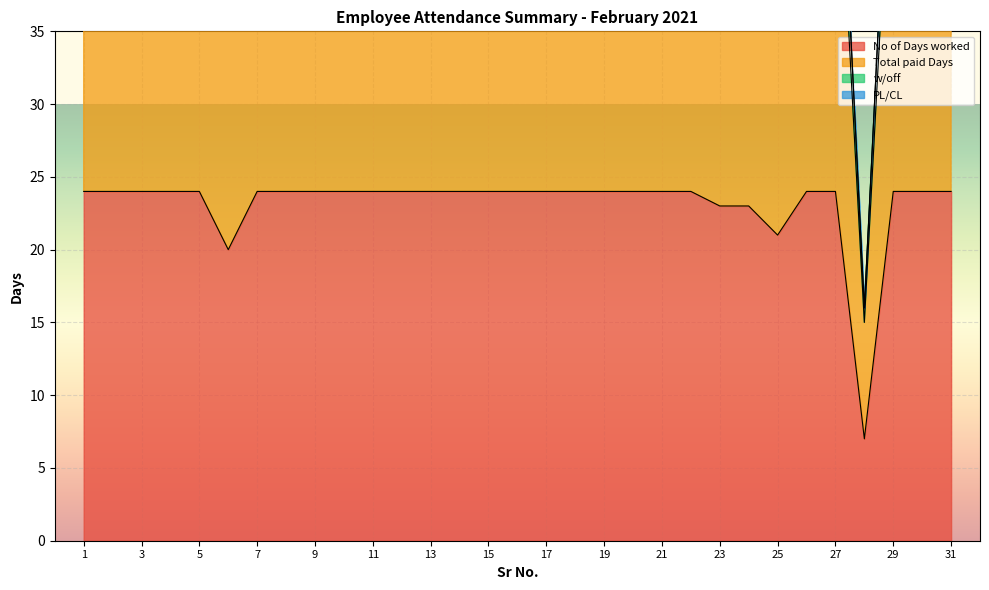

Which label corresponds to the largest value in the chart?

1